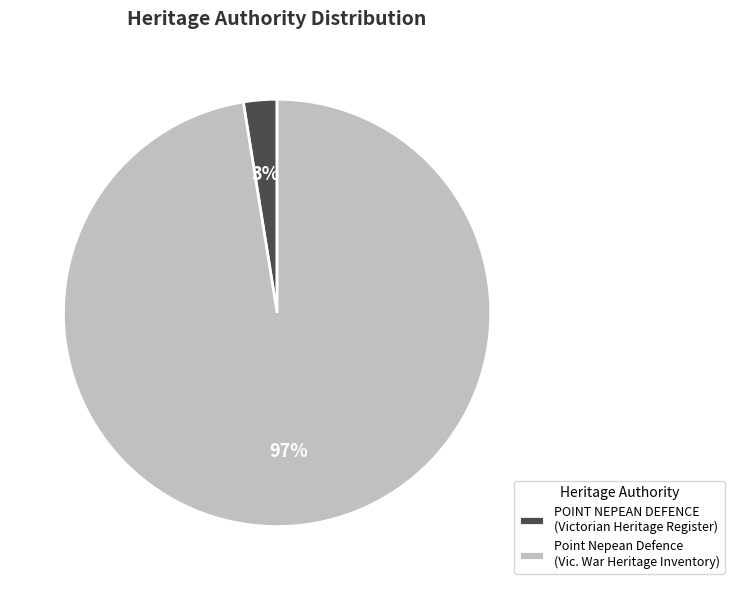

Does POINT NEPEAN DEFENCE (Victorian Heritage Register) account for over 50% of the chart?

No